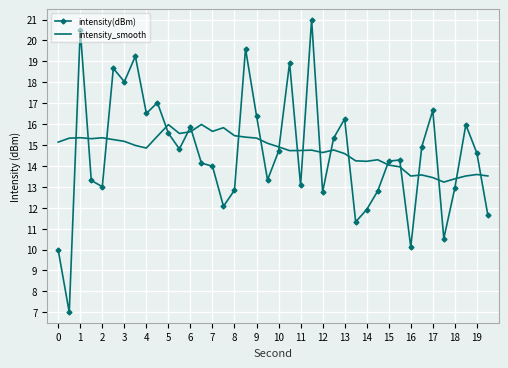

What is the average value of the intensity_smooth series?

14.7